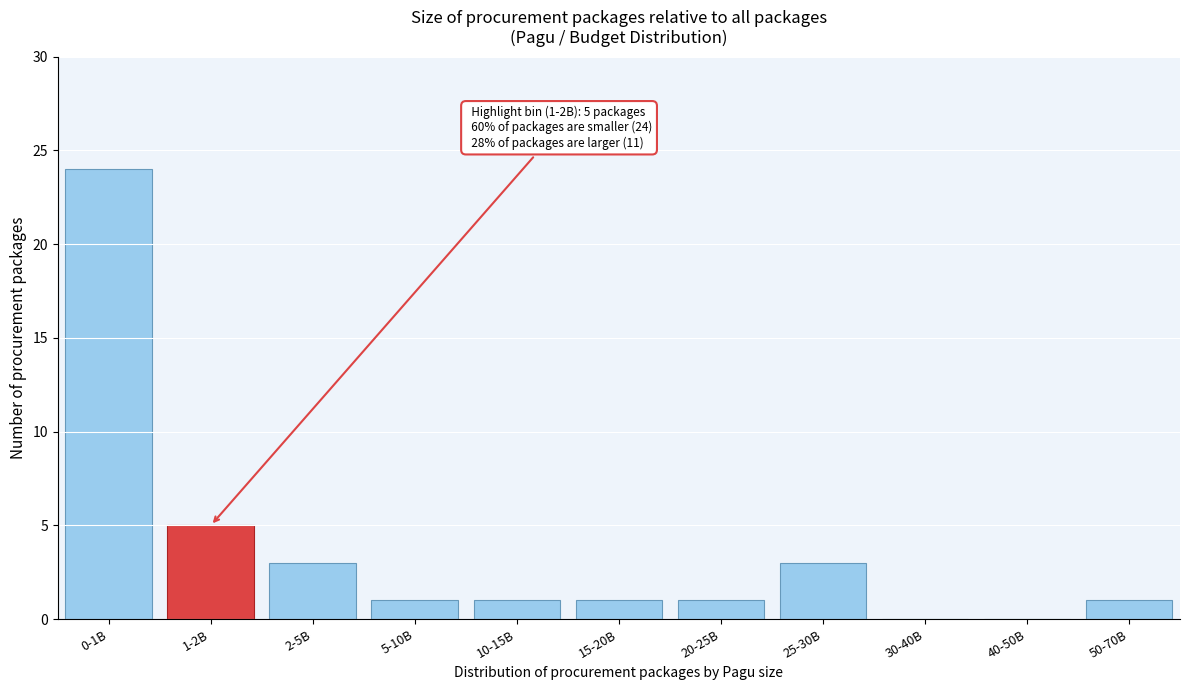

Reading left to right, list all the values displayed in this chart.

0-1B=24	1-2B=5	2-5B=3	5-10B=1	10-15B=1	15-20B=1	20-25B=1	25-30B=3	30-40B=0	40-50B=0	50-70B=1